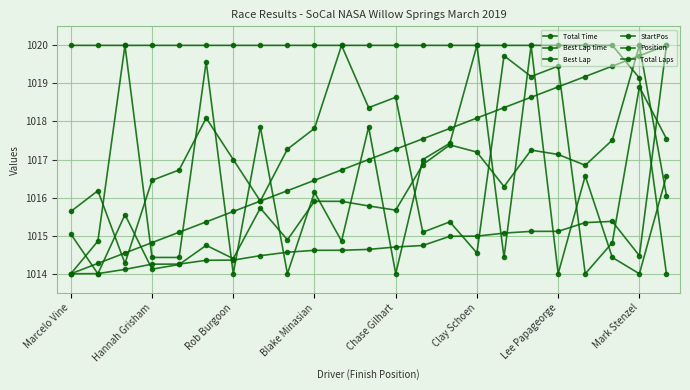

How many series are shown in this chart?

6